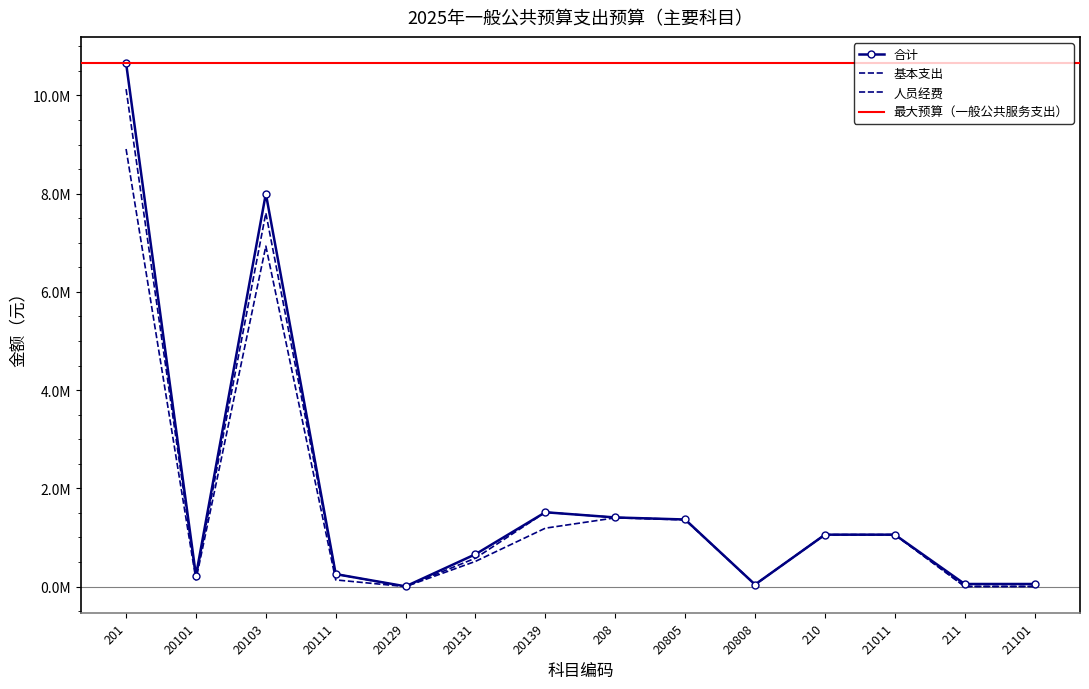

At 21011, list the series in order from smallest to largest.

合计, 基本支出, 人员经费